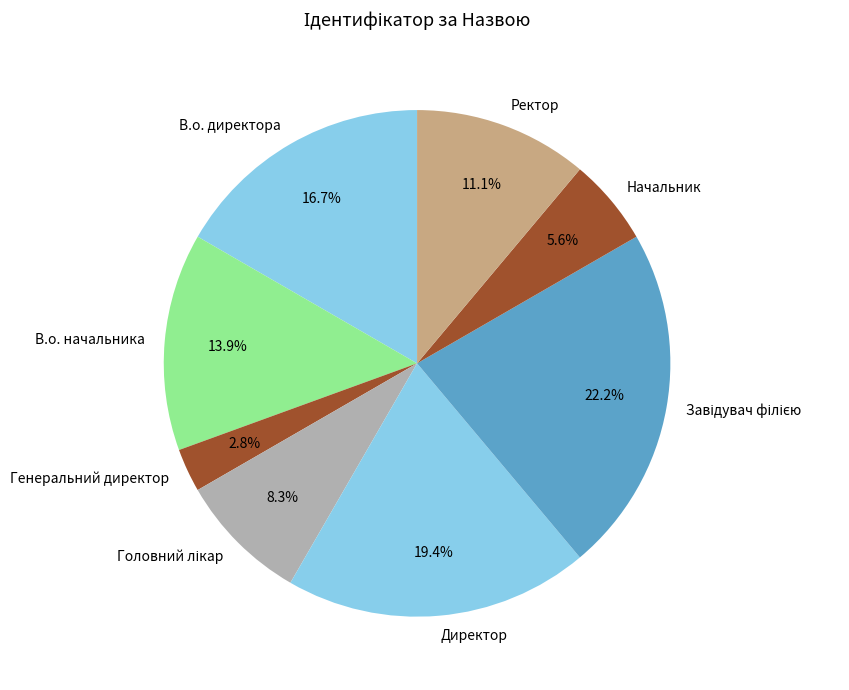

How many slices are in this pie chart?

8